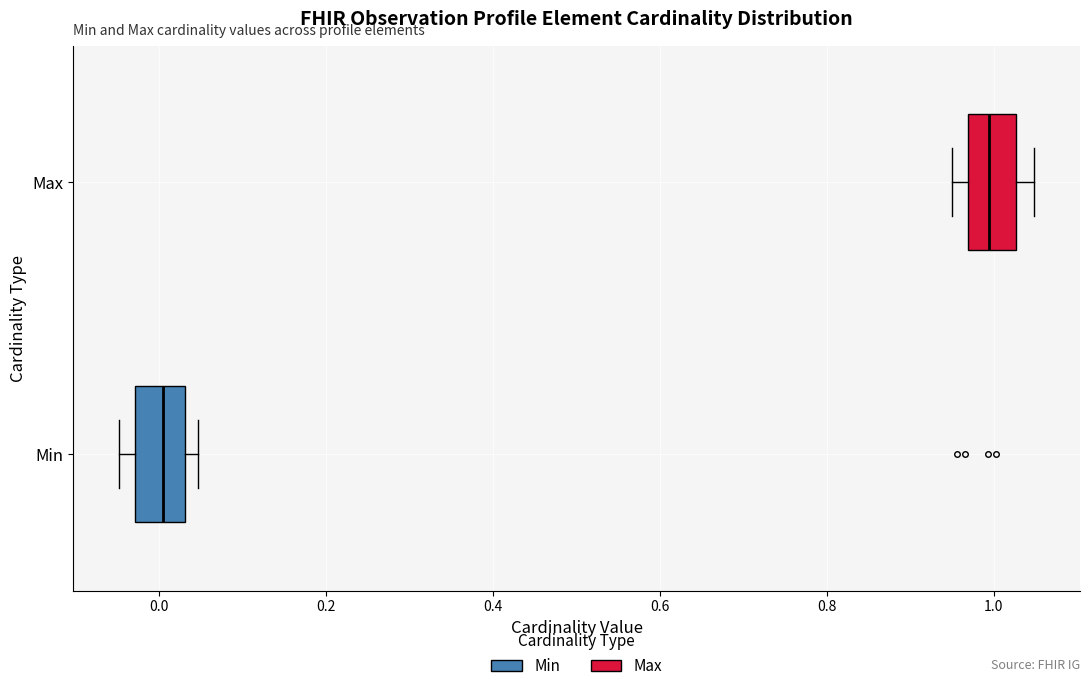

Which box has the furthest to the left median line?

Min